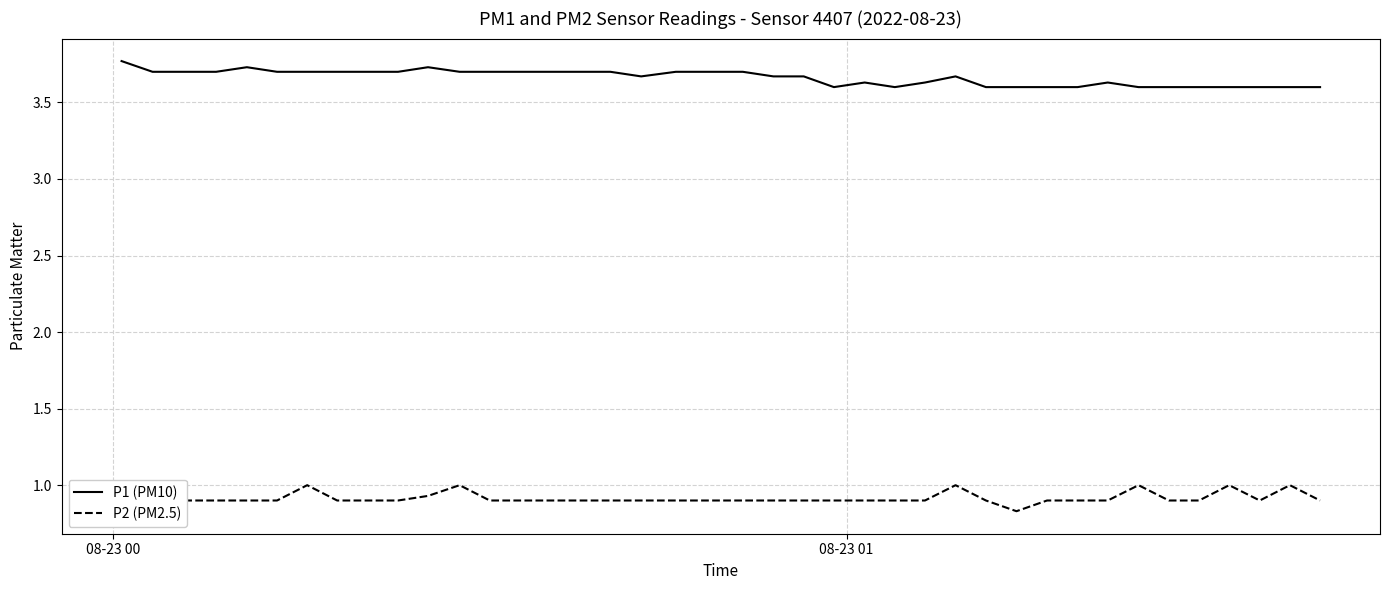

True or false: P2 (PM2.5) and P1 (PM10) cross at least once.

False